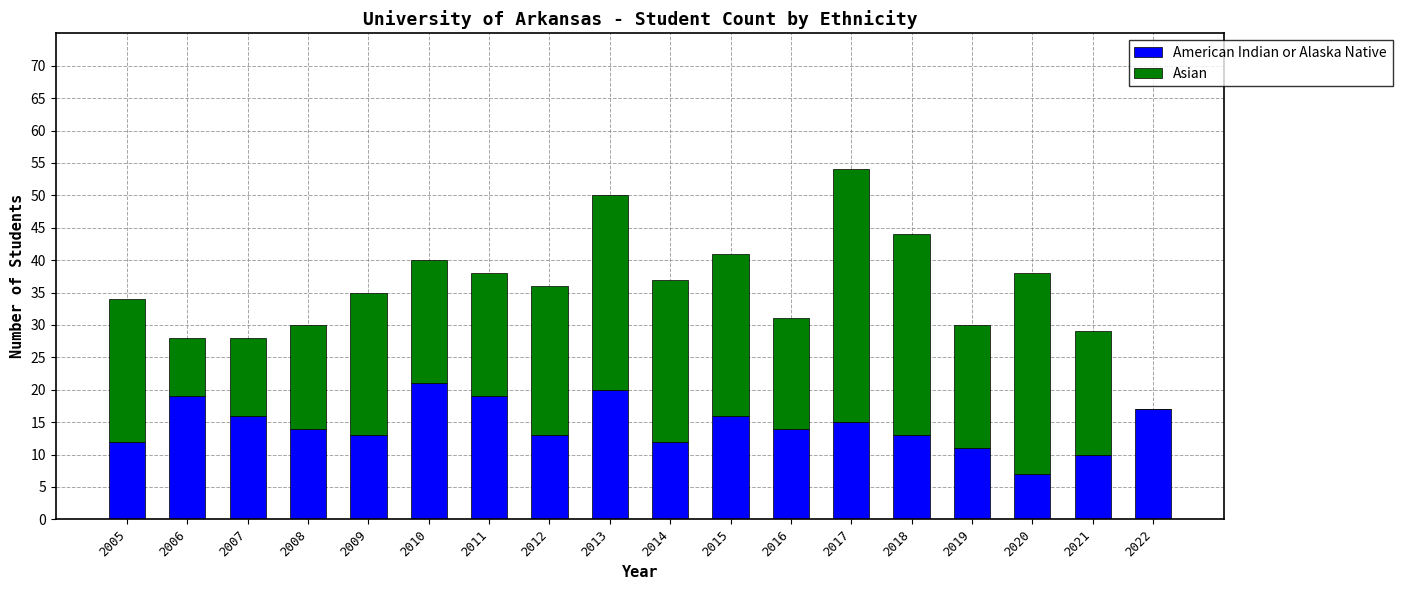

At which category is the sum across all series the highest?

2017